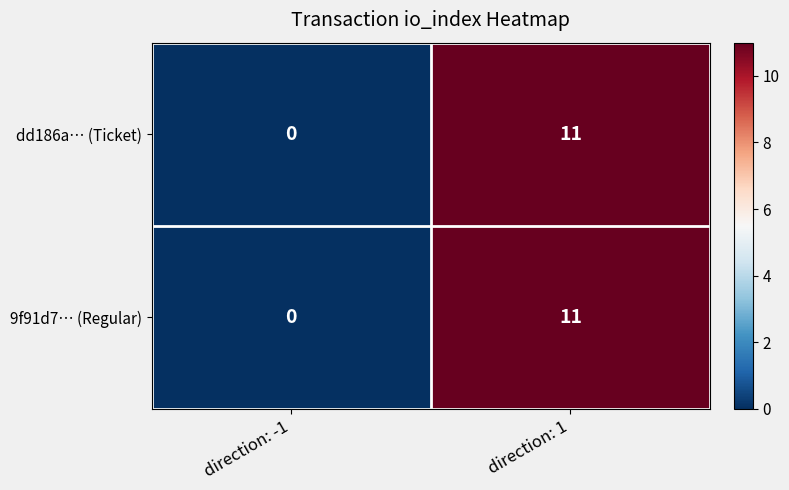

At which category is the sum across all series the highest?

direction: 1